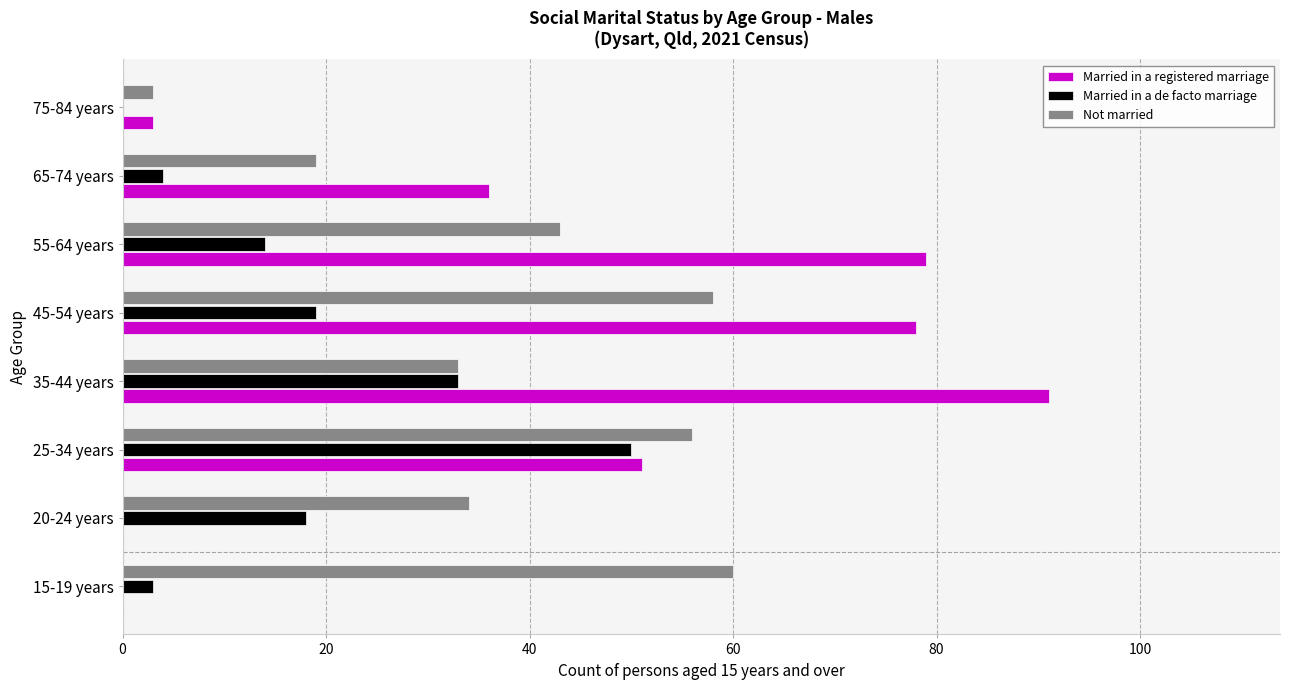

Is it true that Married in a de facto marriage equals 14 at 55-64 years?

True